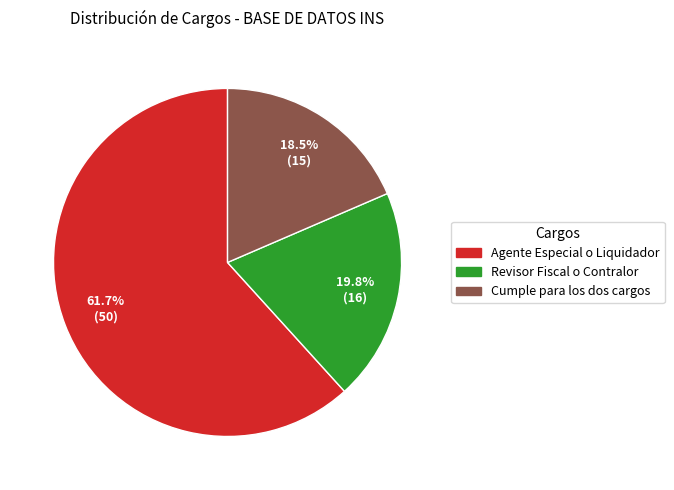

How many slices are in this pie chart?

3